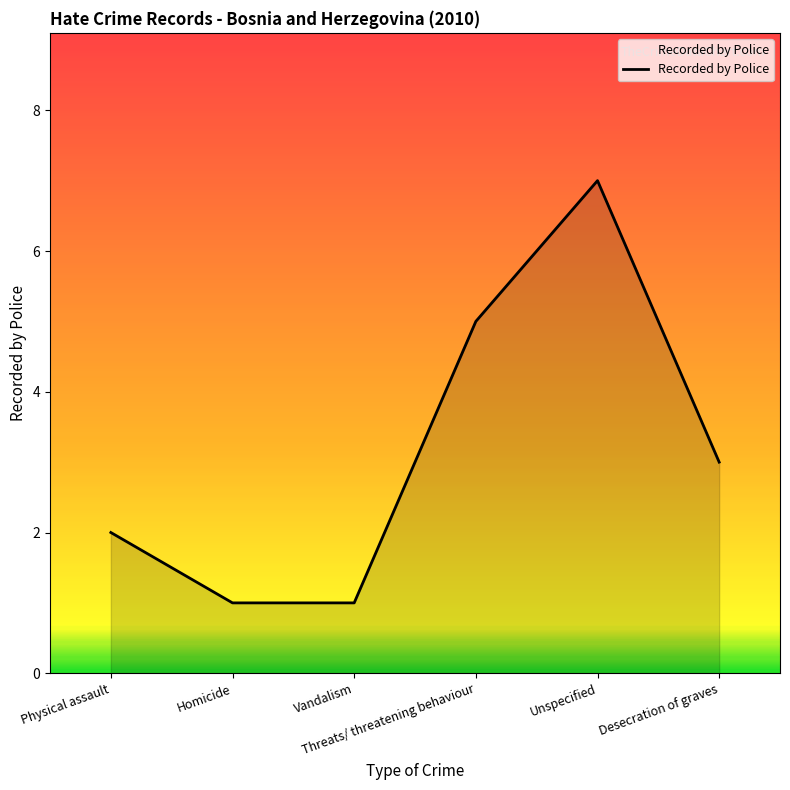

What is the maximum value shown in the chart?

7